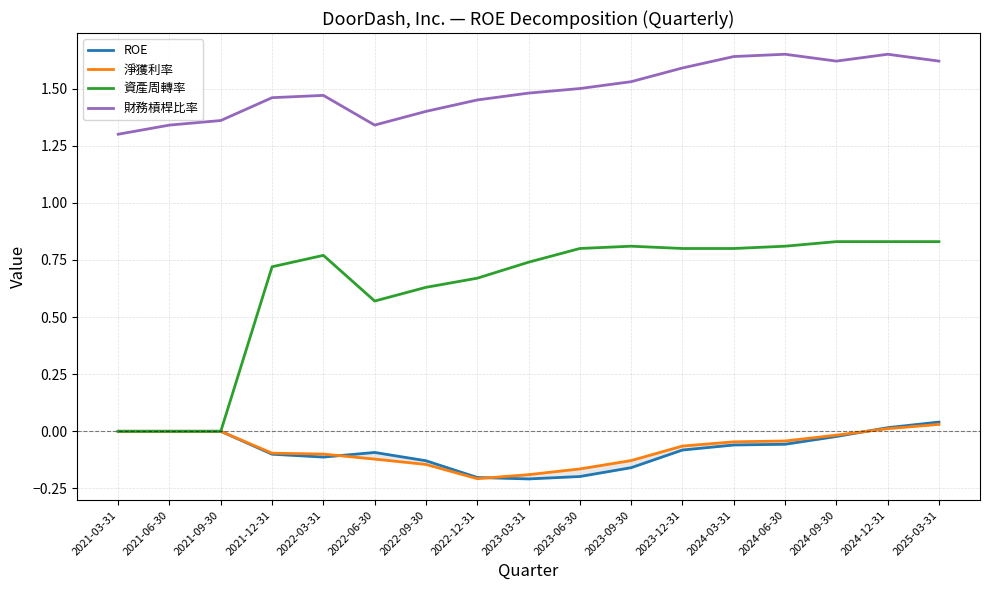

Does the chart have visible grid lines?

Yes